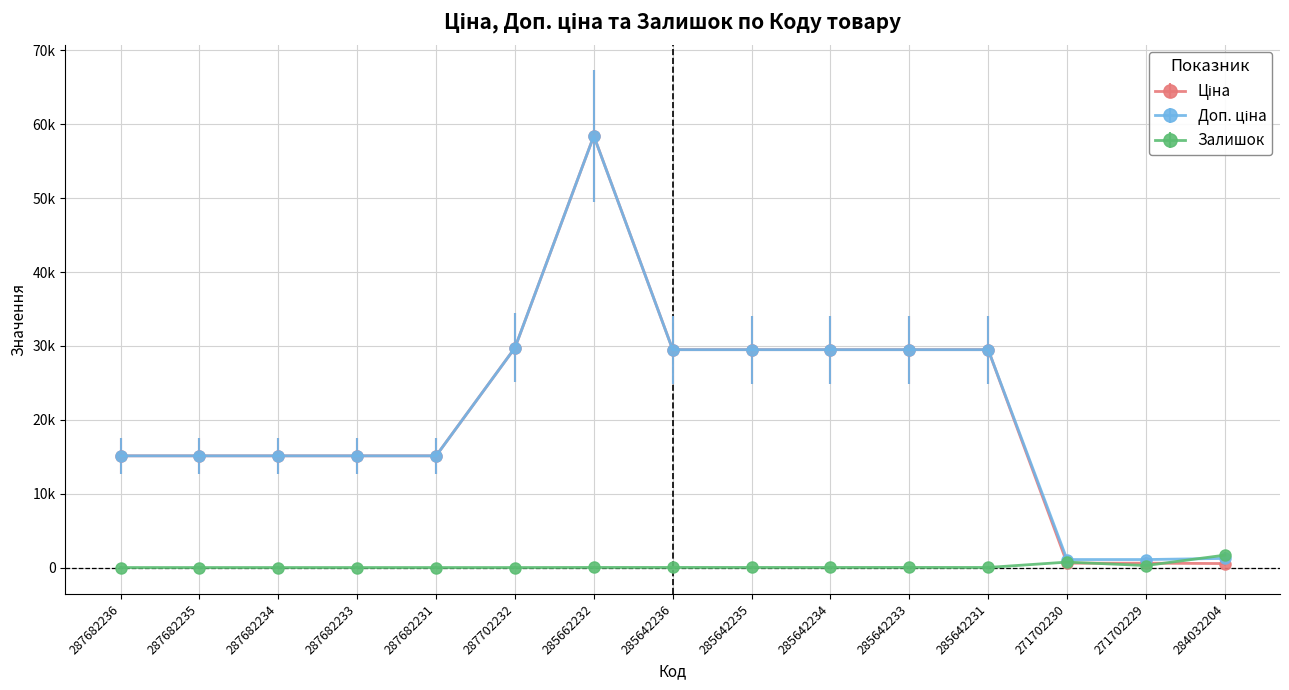

Does the chart have visible grid lines?

Yes